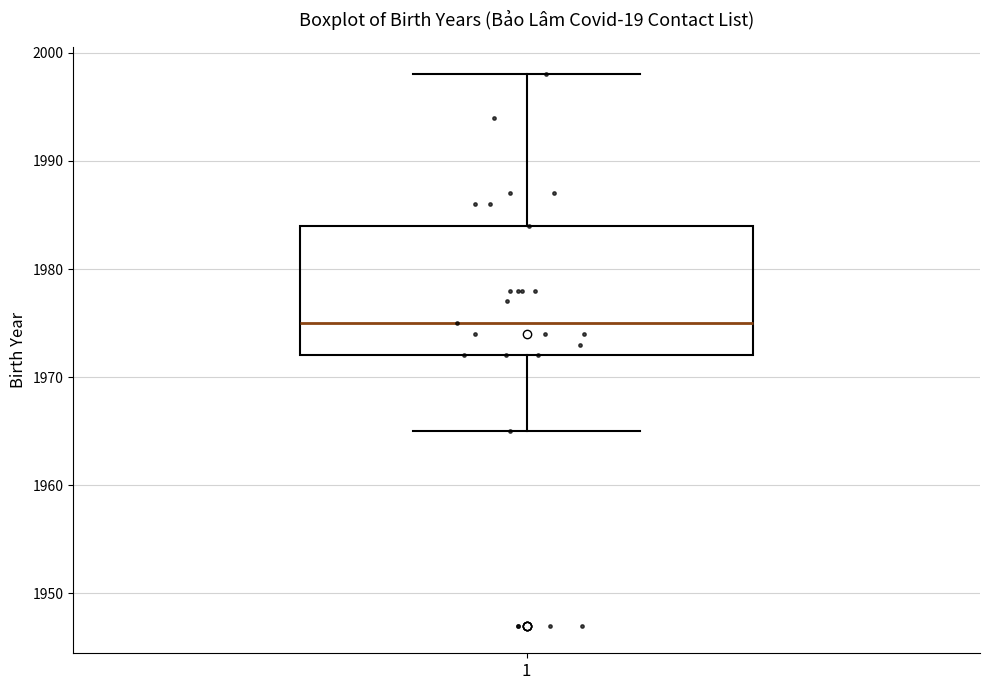

Read this box plot against the y-axis: the position of the median line, the range covered by the box, and the ends of both whiskers. The values are not printed on the chart, so give them approximately, as read against the axis.

median 1975, box 1972 to 1984, whiskers 1965 to 1998